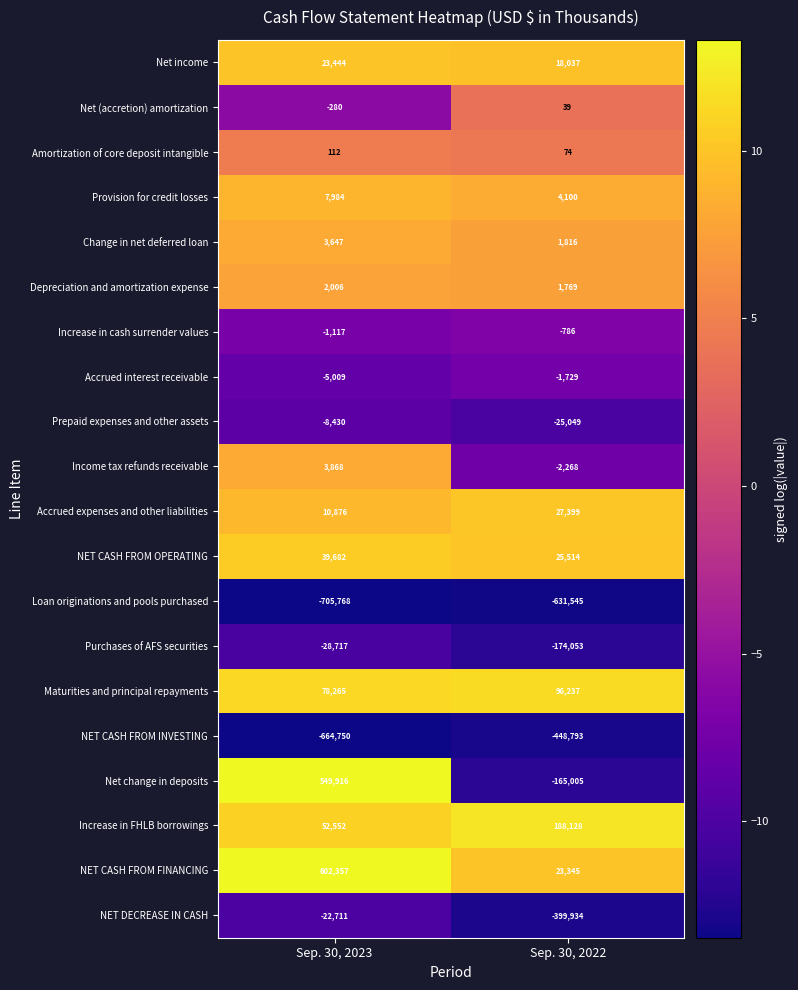

Read the Accrued expenses and other liabilities value at Sep. 30, 2023, to the nearest 100.

10900